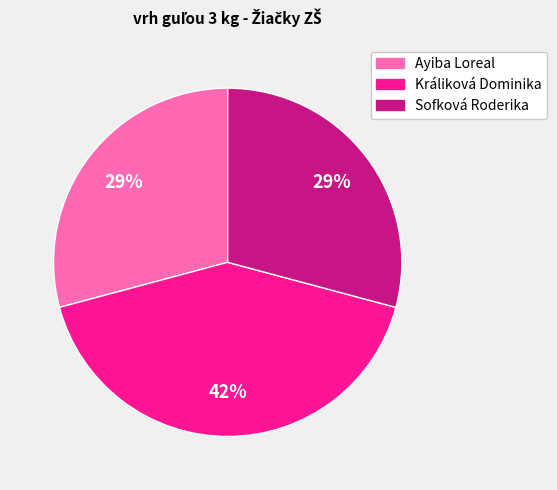

To the nearest percent, what is the average slice percentage?

33%